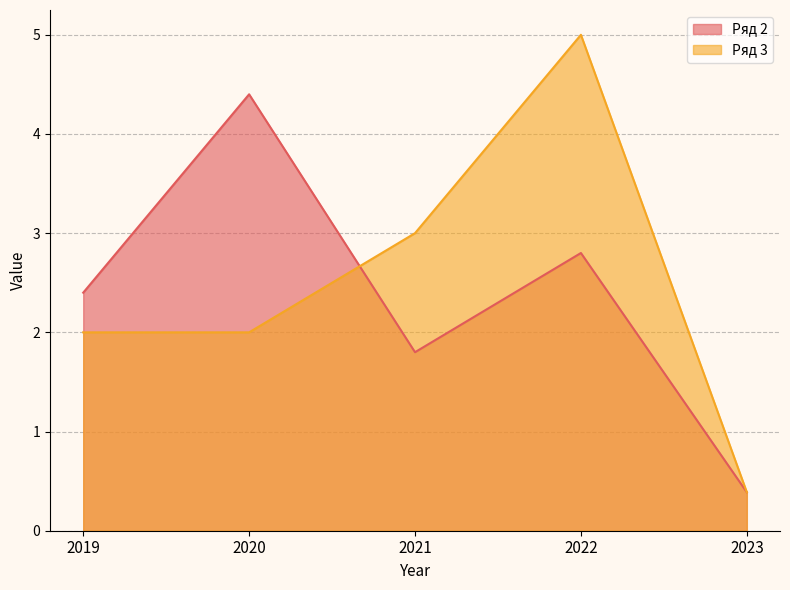

What is the average value of the Ряд 3 series?

2.5